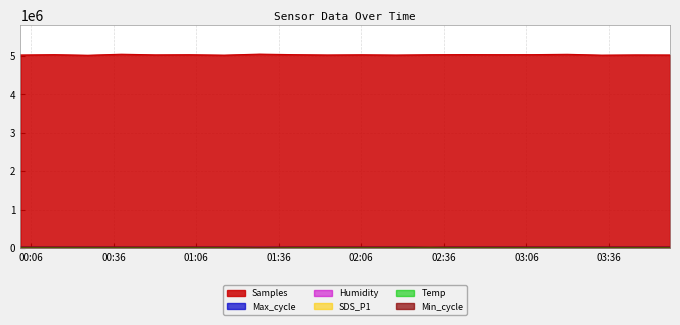

Reading right to left, list all the values displayed in this chart.

Samples: 5028804	5030713	5024460	5046075	5037263	5036573	5038550	5035348	5026832	5034208	5028804	5037263	5050856	5024464	5035657	5031338	5048319	5021498	5037018	5028250
Max_cycle: 20026	20025	20040	20032	20032	20440	20116	20497	20025	20026	20026	20032	20048	20018	20400	20079	20025	20030	20036	20108
SDS_P1: 11140	11600	13940	15000	11360	10360	11140	20200	11600	14560	11140	11360	10440	13440	15440	16300	14900	10860	10900	10560
Humidity: 18600	18340	18420	18620	18620	18460	18340	18520	18580	18640	18600	18620	18480	18480	18380	18340	18920	18780	18680	18600
Temp: 16200	16200	16200	15800	16000	16000	16000	16000	16200	16000	16200	16000	16000	16200	16400	16600	16600	16800	16800	17000
Min_cycle: 28000	28000	28000	28000	28000	28000	28000	28000	28000	28000	28000	28000	23000	28000	28000	28000	28000	28000	28000	28000